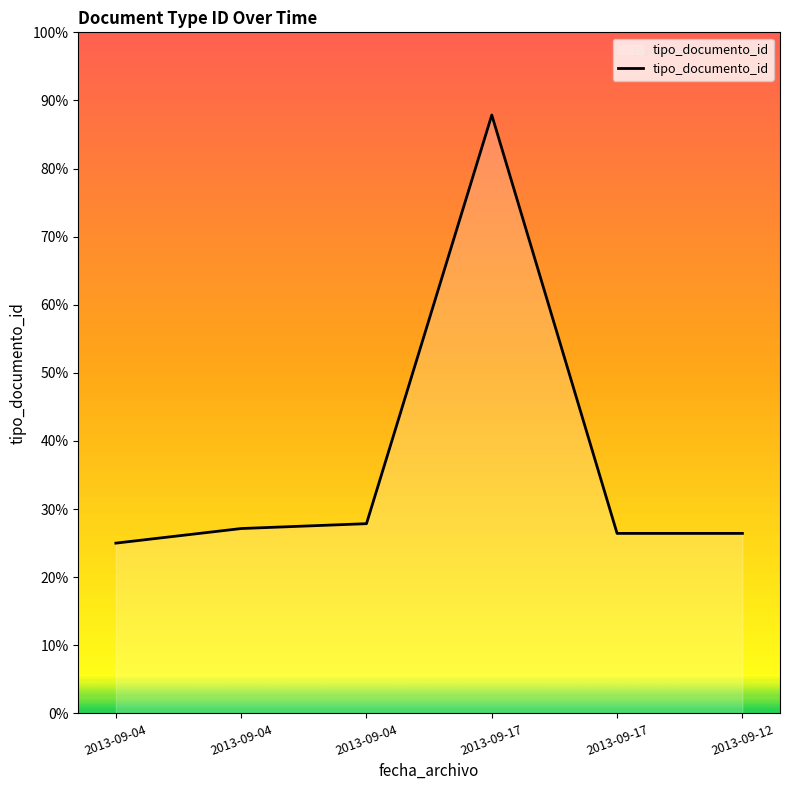

Does the chart display data point markers on the line(s)?

No